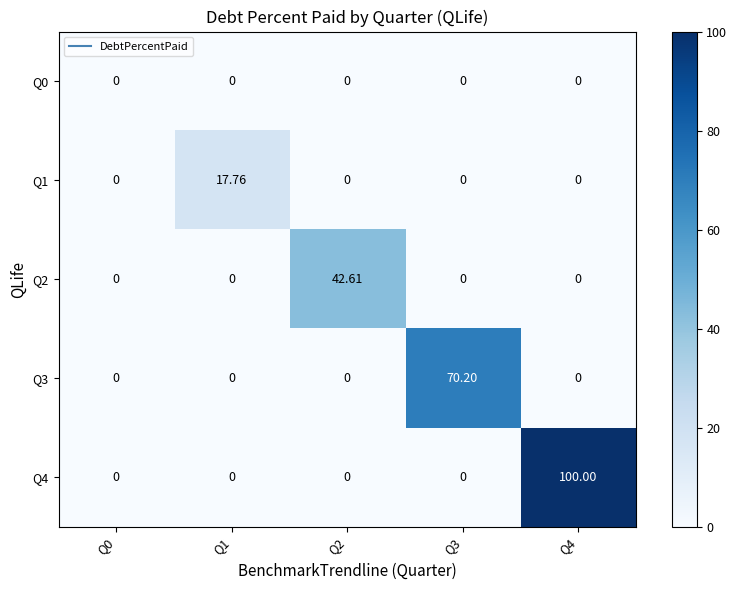

How many distinct data groups are displayed?

5